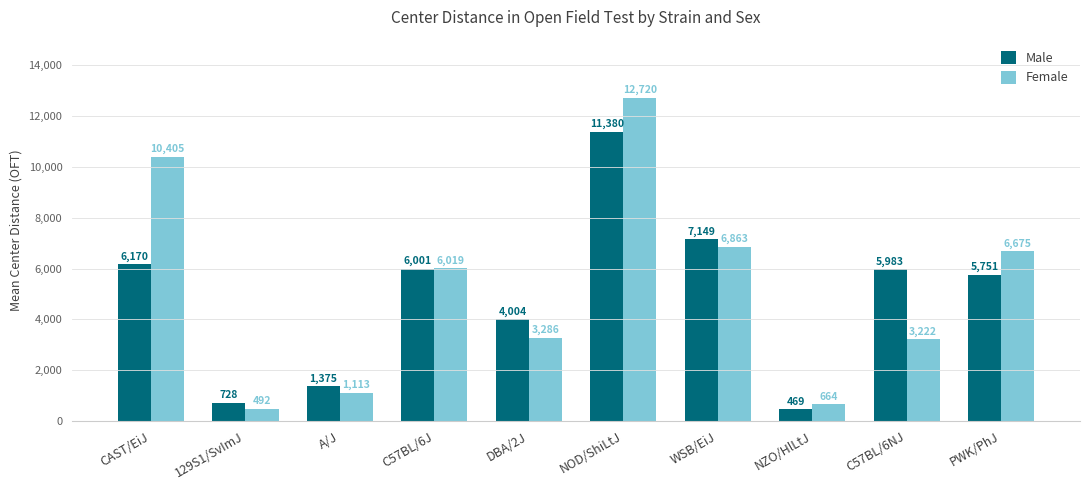

Which category has the highest value across all series?

NOD/ShiLtJ